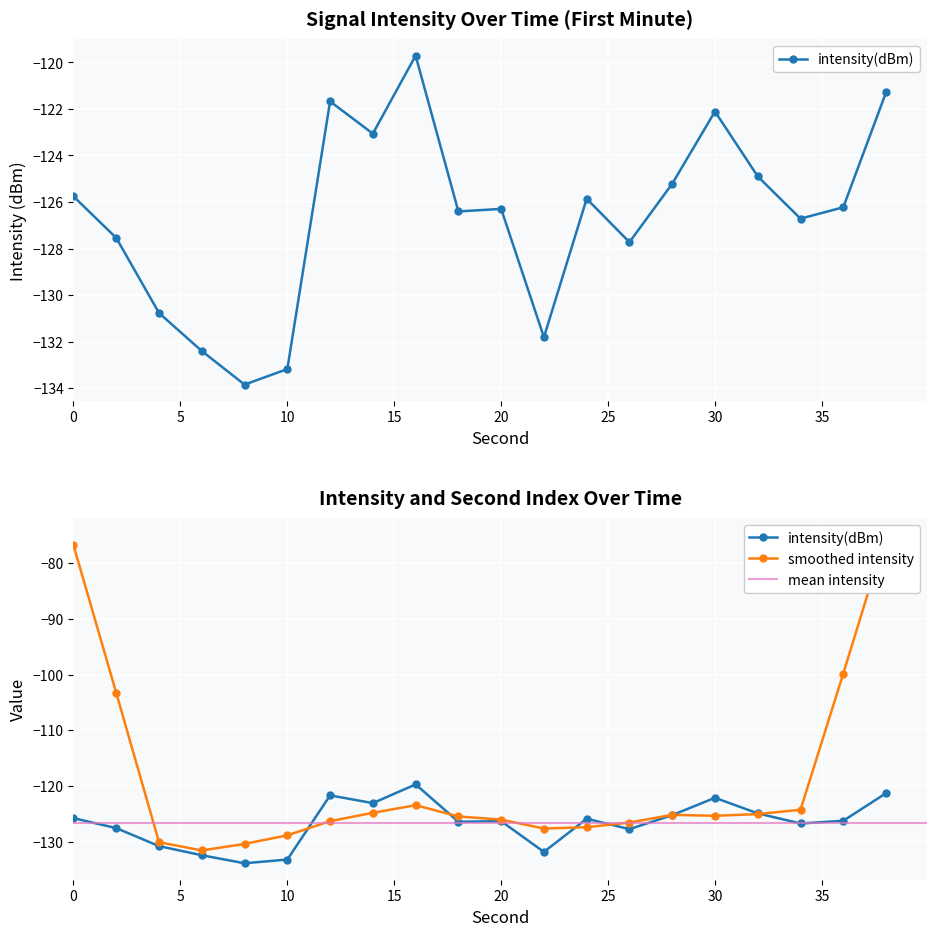

Count the number of values greater than -126.

9